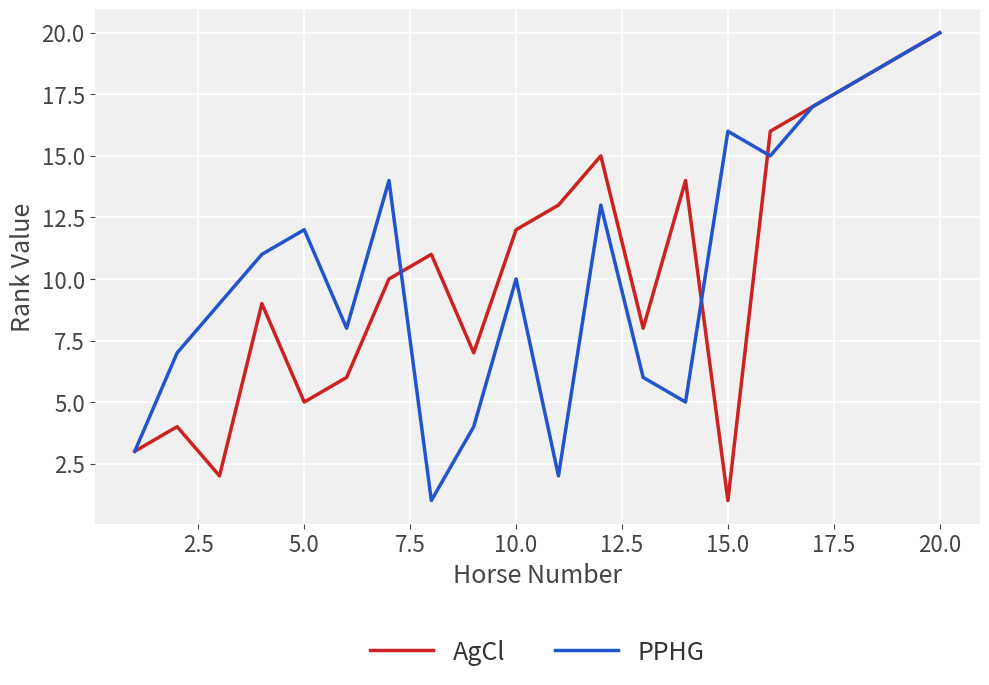

What is the maximum value shown in the chart?

20